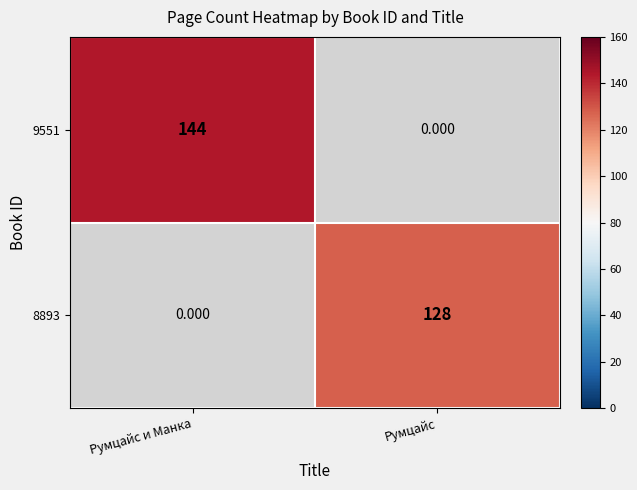

Is it true that 9551 equals 144.0 at Румцайс и Манка?

True